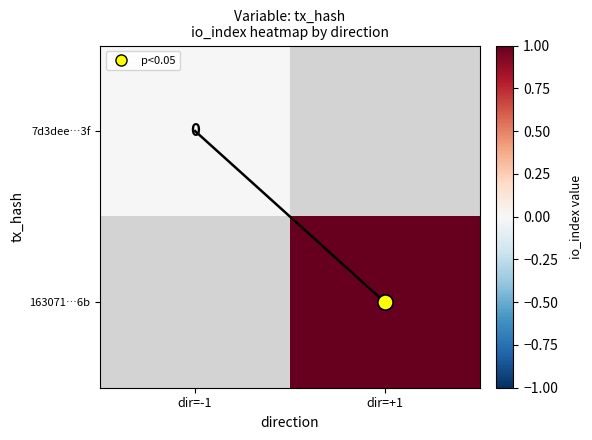

What is the difference between the maximum and minimum values in the data trace series?

1.0